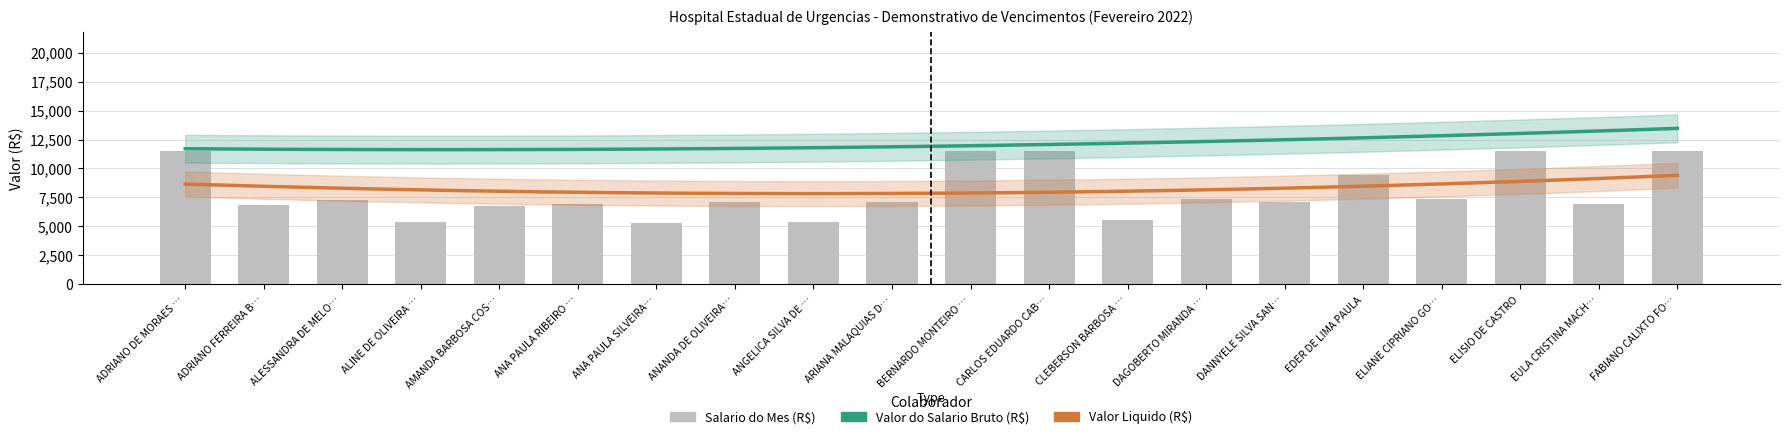

What are all the series names shown in the legend?

Valor do Salario Bruto (R$), Salario do Mes (R$), Valor Liquido (R$)